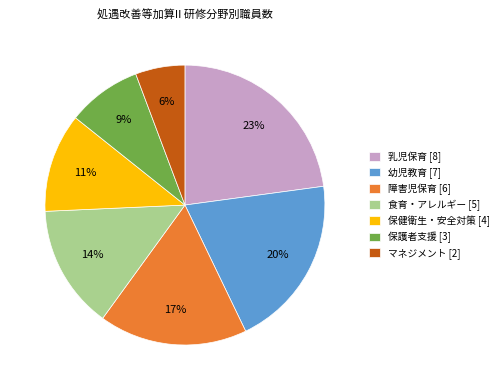

Rank the categories by value from lowest to highest.

マネジメント, 保護者支援, 保健衛生・安全対策, 食育・アレルギー, 障害児保育, 幼児教育, 乳児保育